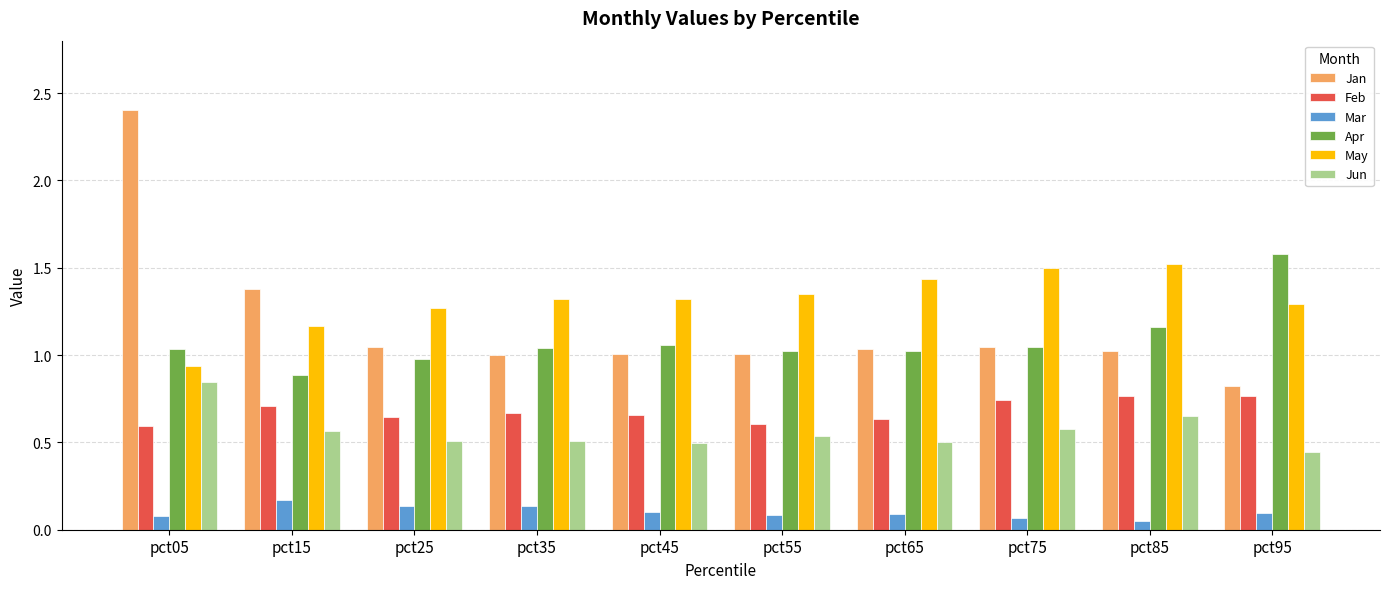

What are all the series names shown in the legend?

Jan, Feb, Mar, Apr, May, Jun